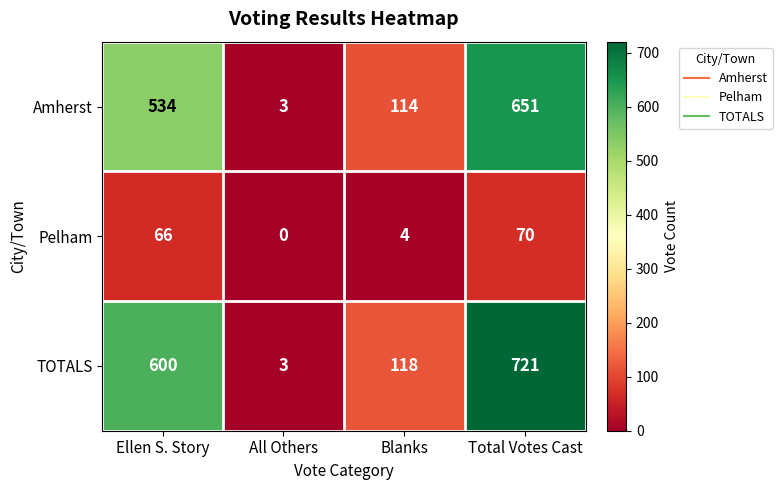

Count the number of categories in the chart.

4